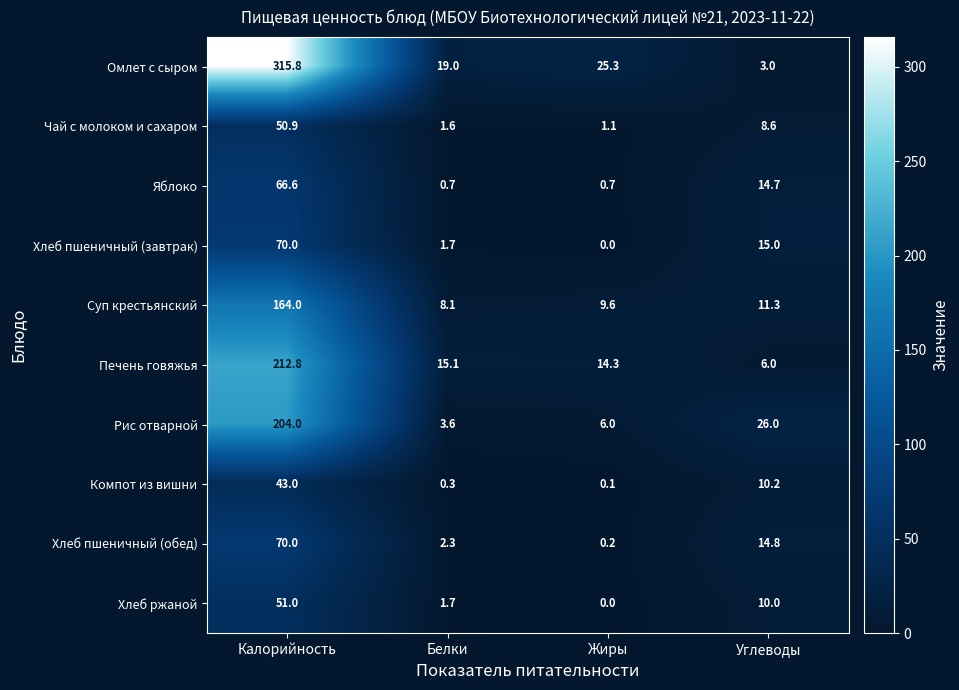

Rank the categories by Чай с молоком и сахаром value from lowest to highest.

Жиры, Белки, Углеводы, Калорийность